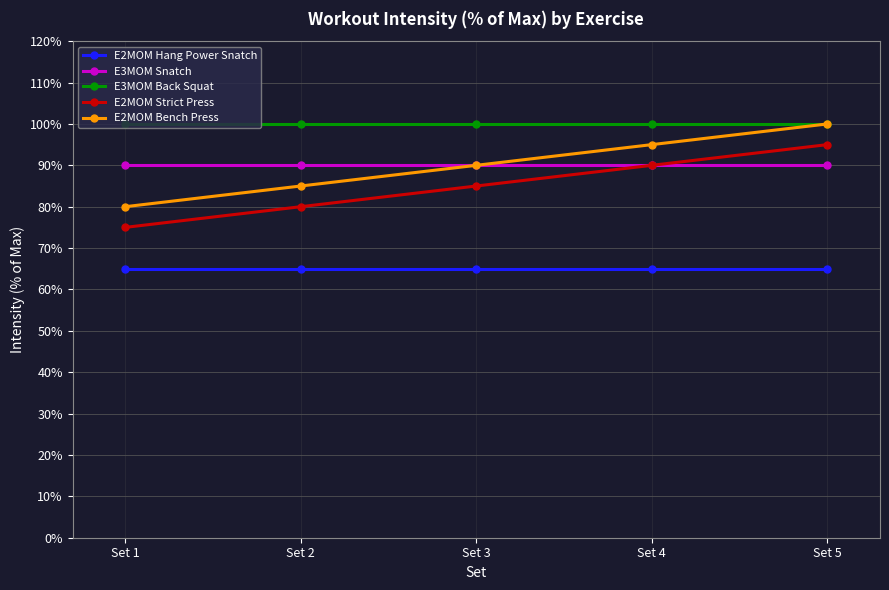

What is the smallest value displayed?

0.7